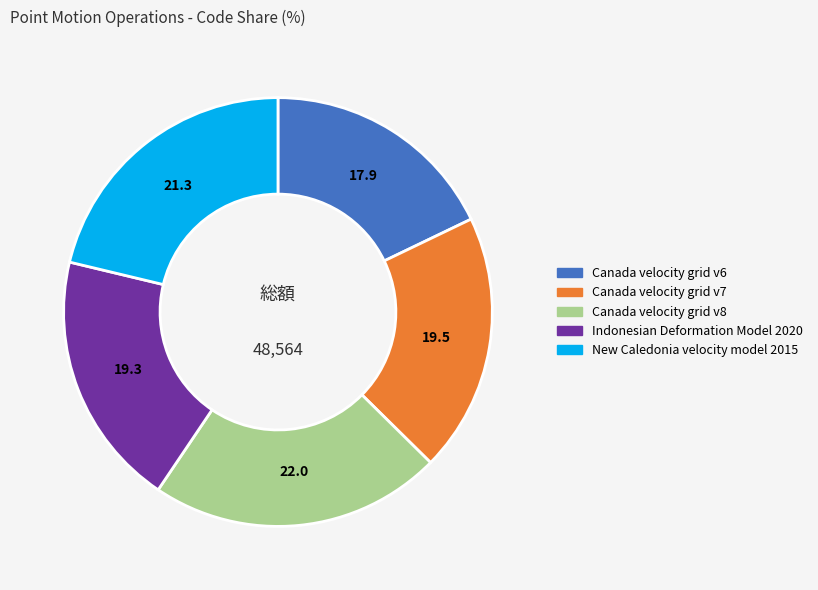

Do New Caledonia velocity model 2015 and Canada velocity grid v8 together represent more than half of the pie?

No